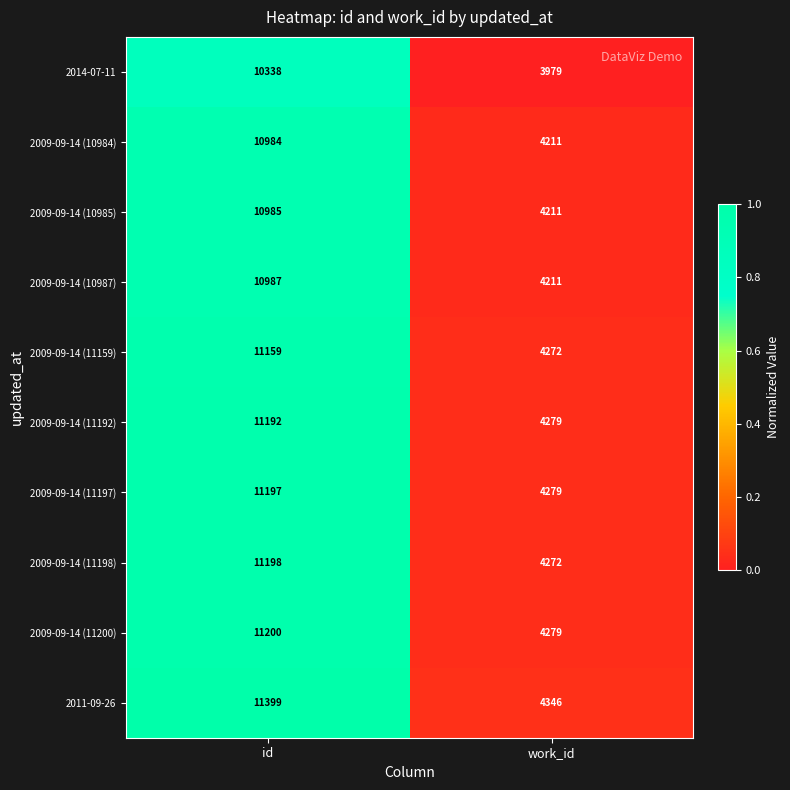

What is the sum of the 2009-09-14 (11192) values at work_id and id?

15471